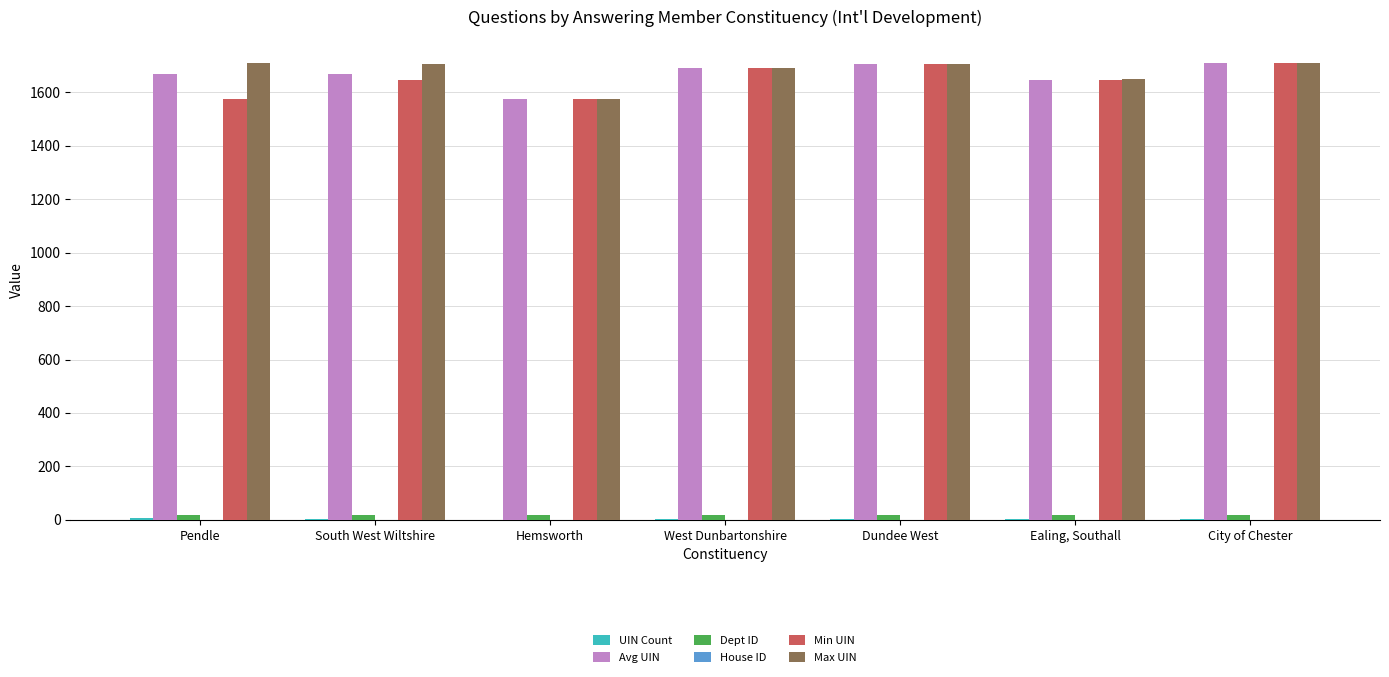

True or false: Min UIN has a value of 1705 at Dundee West.

True